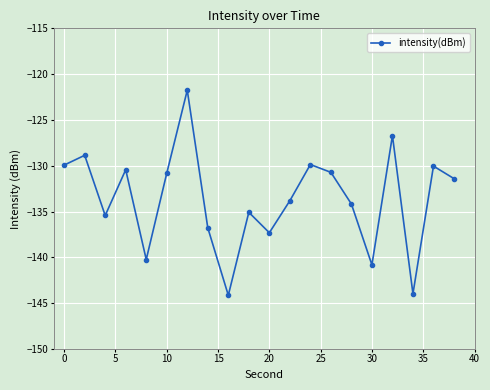

What is the average value?

-133.6